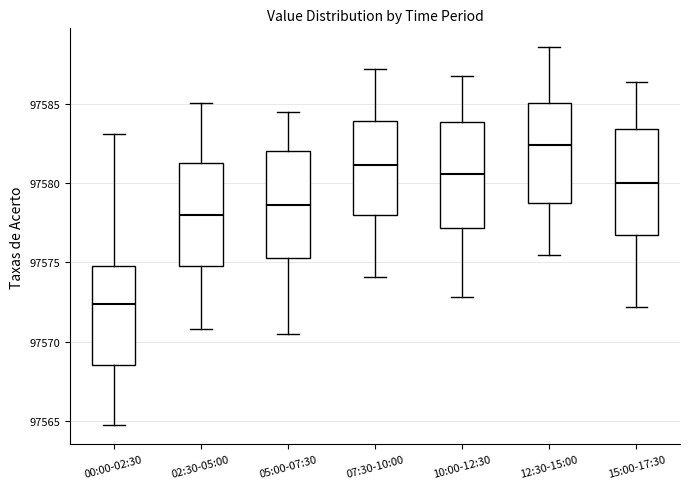

Which box has the highest median line?

12:30-15:00